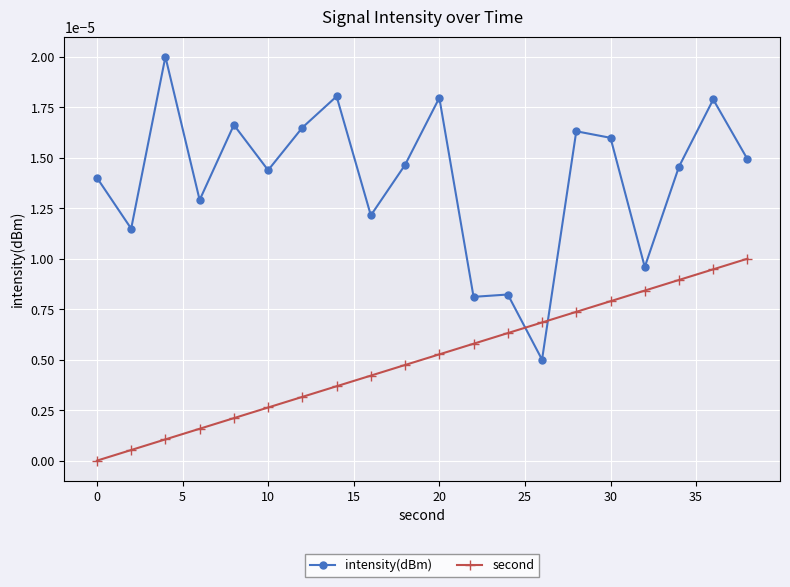

Rank the series by their average value, from lowest to highest.

second, intensity(dBm)